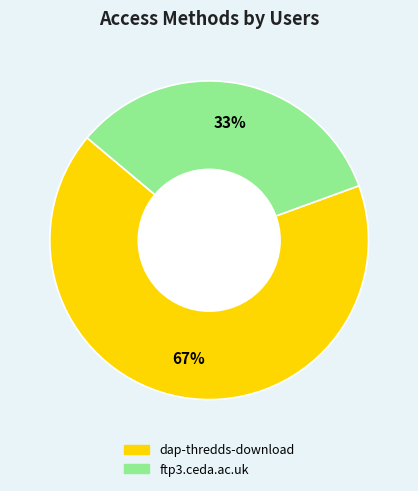

The ftp3.ceda.ac.uk slice represents 41% of the pie. True or false?

False